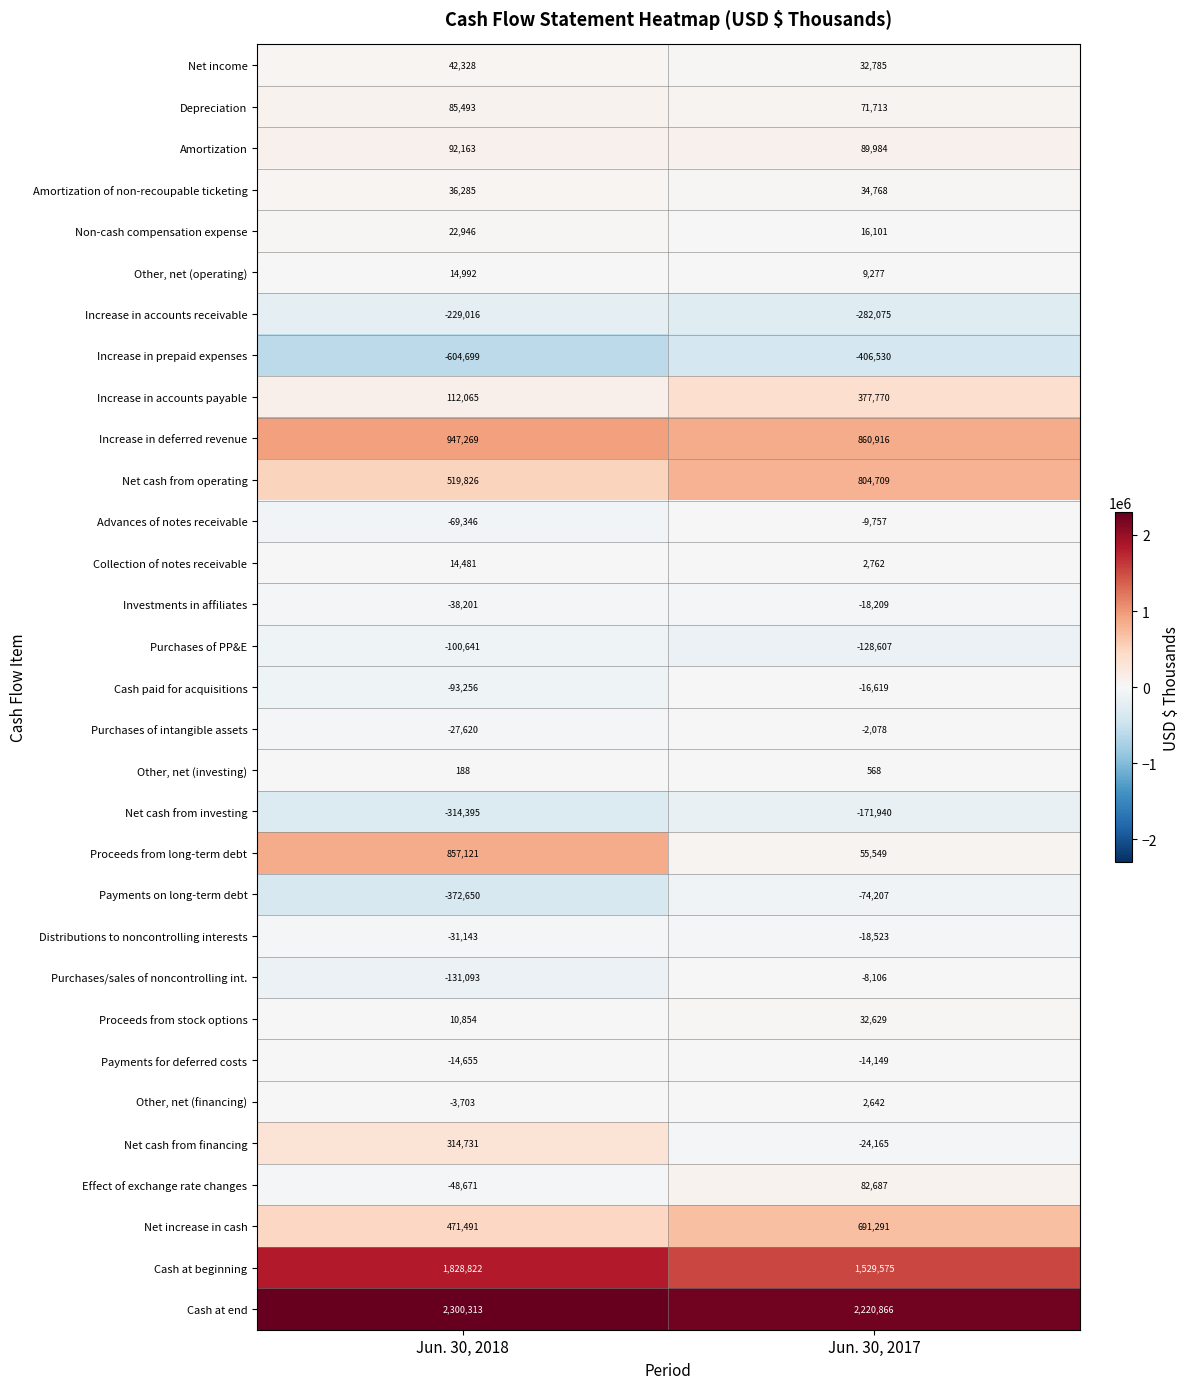

Which series has the widest spread of values?

Proceeds from long-term debt